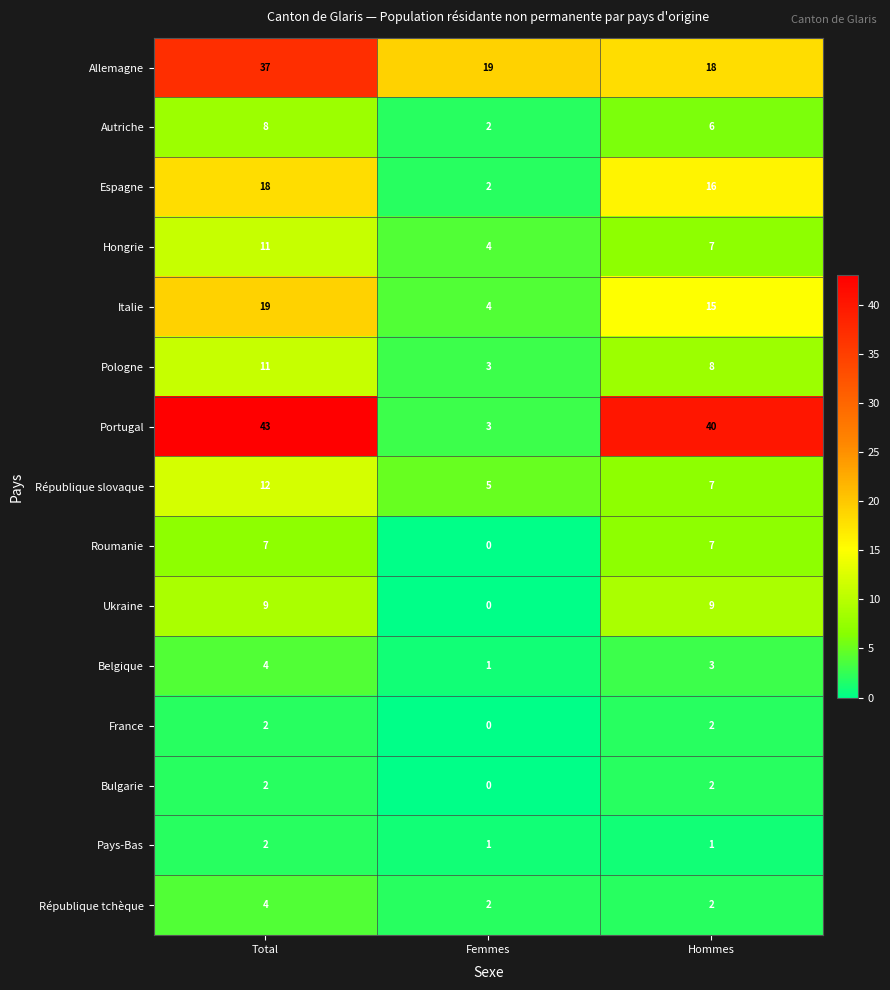

How many Espagne values are between 2 and 18?

3